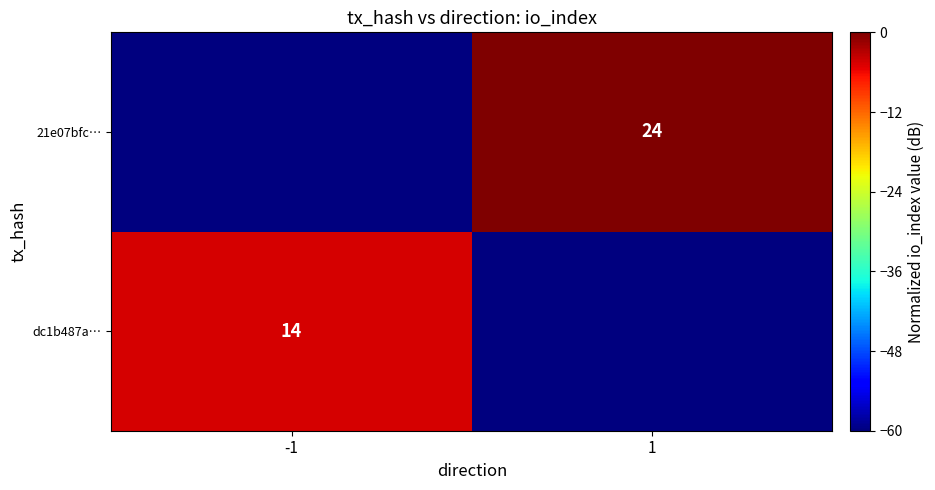

The dc1b487a… series shows 14 at -1. True or false?

True